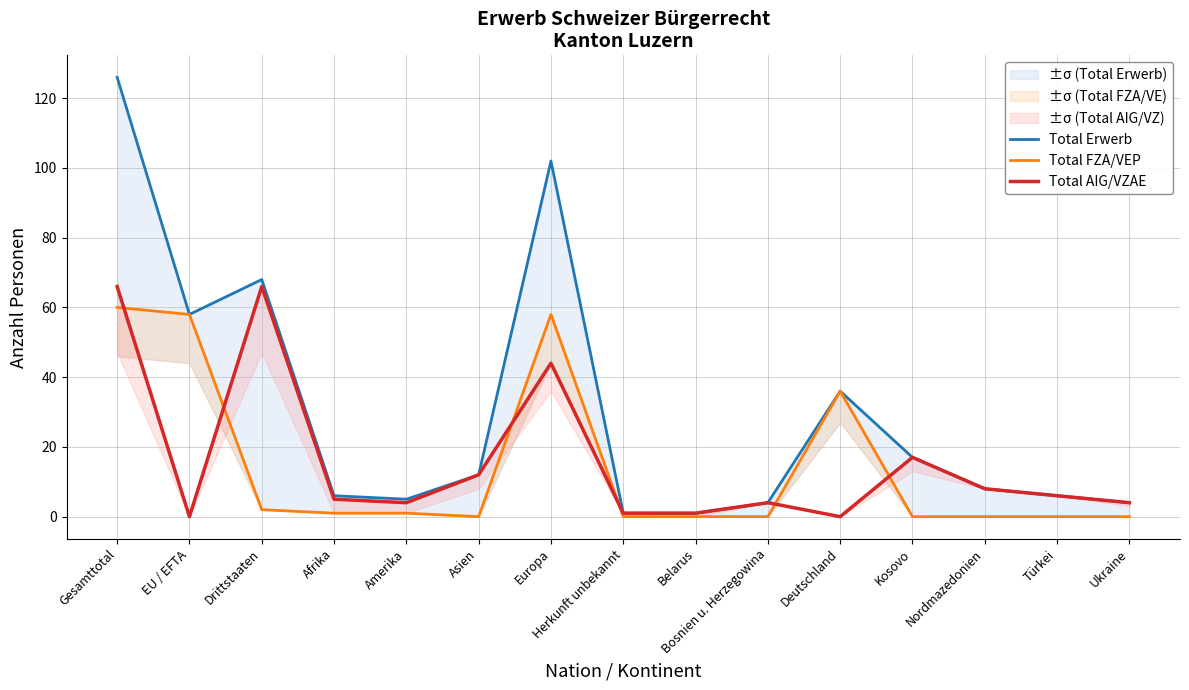

How many data points does each series have?

15